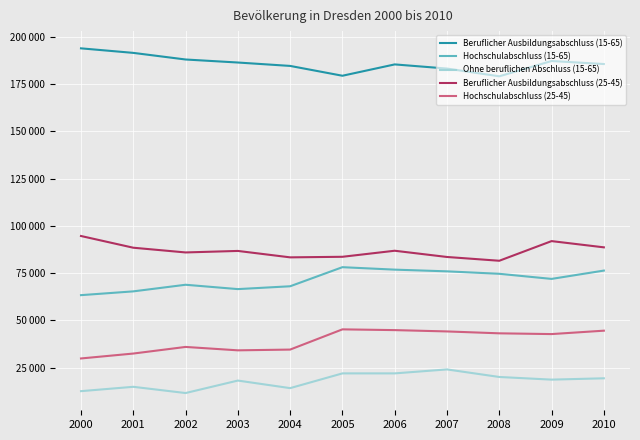

True or false: Beruflicher Ausbildungsabschluss (15-65) and Ohne beruflichen Abschluss (15-65) intersect in this chart.

False